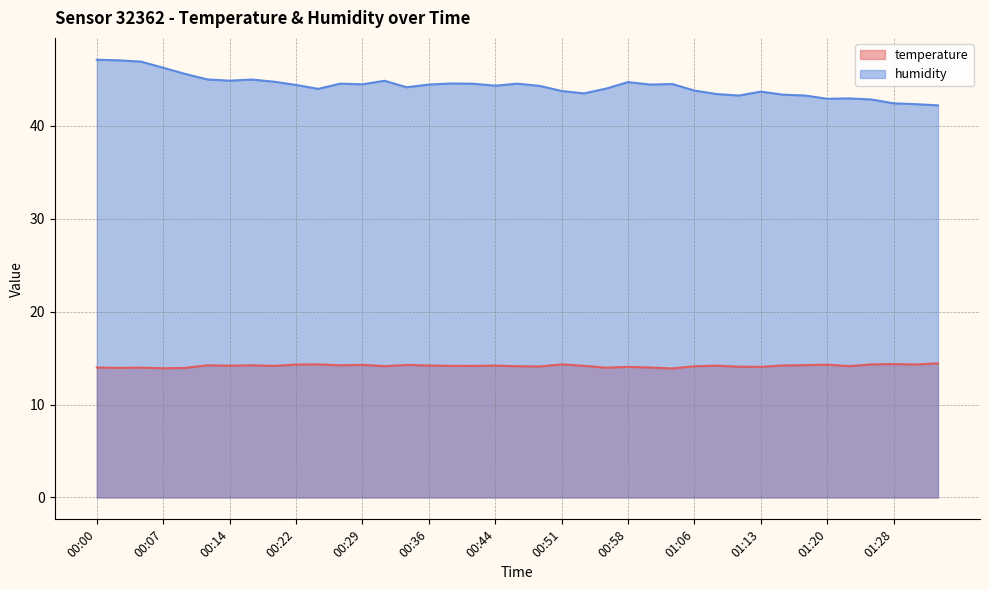

Does the chart display data point markers on the line(s)?

No